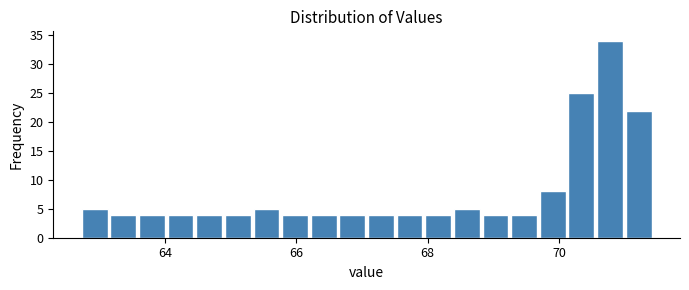

Read against the x-axis, roughly where is the centre of the tallest bar?

70.8